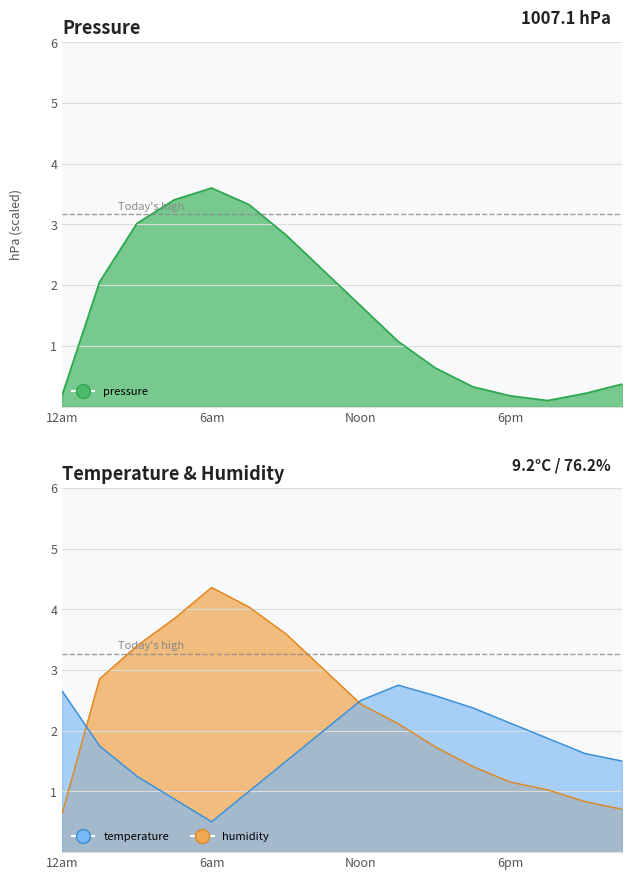

How many intersections are there between humidity and temperature?

2